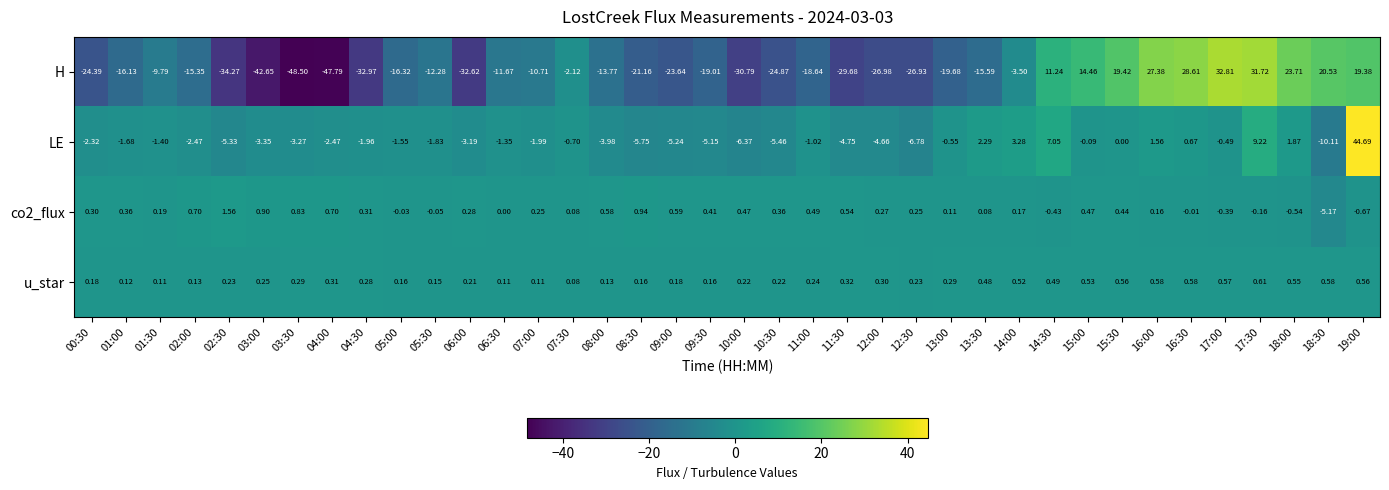

Which series changed the most between 02:30 and 17:00?

H